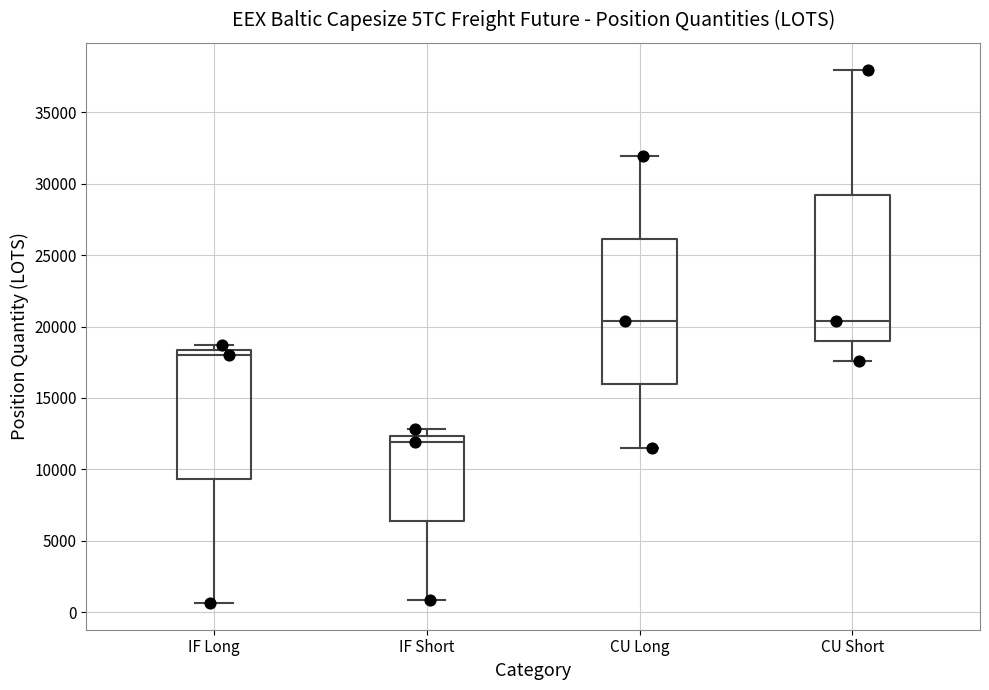

Where is the lower edge of the box for IF Long on the y-axis? The values are not printed on the chart, so give them approximately, as read against the axis.

9500